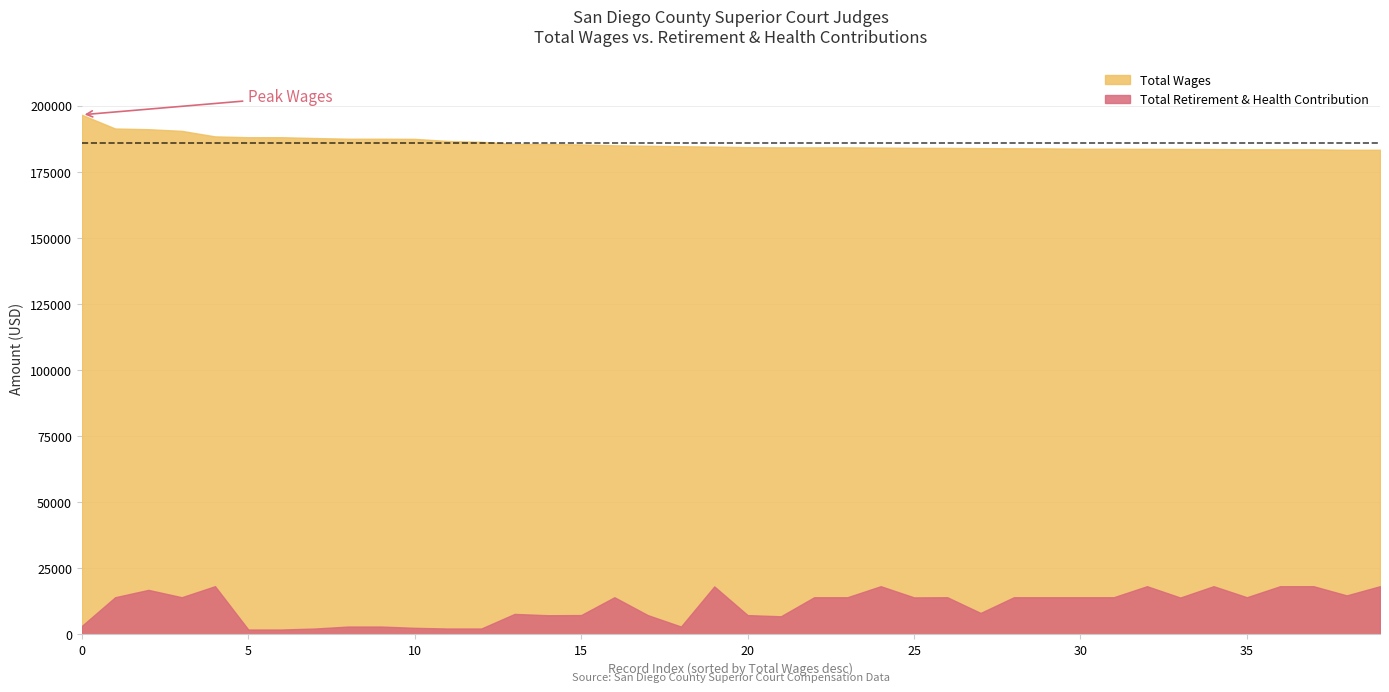

How many lines are shown in the chart?

2